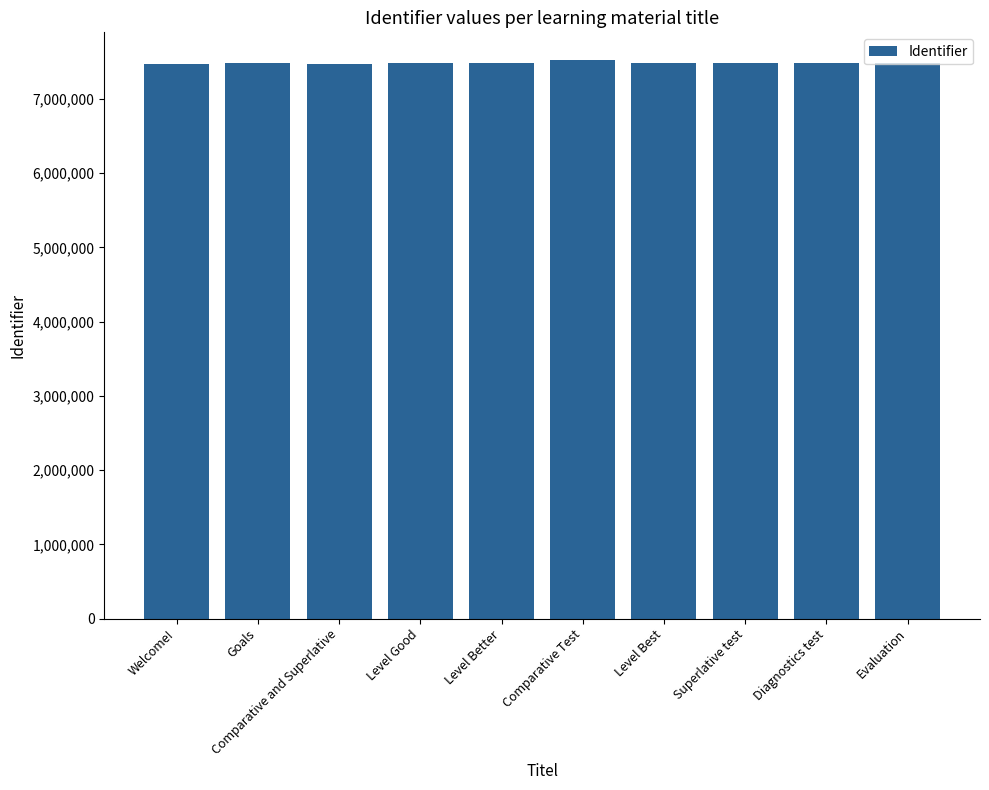

What is the label of the 1st bar from the right?

Evaluation